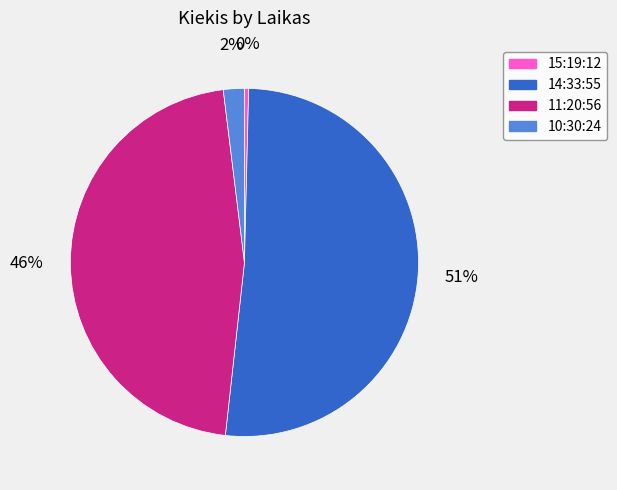

Rank the categories by value from lowest to highest.

15:19:12, 10:30:24, 11:20:56, 14:33:55